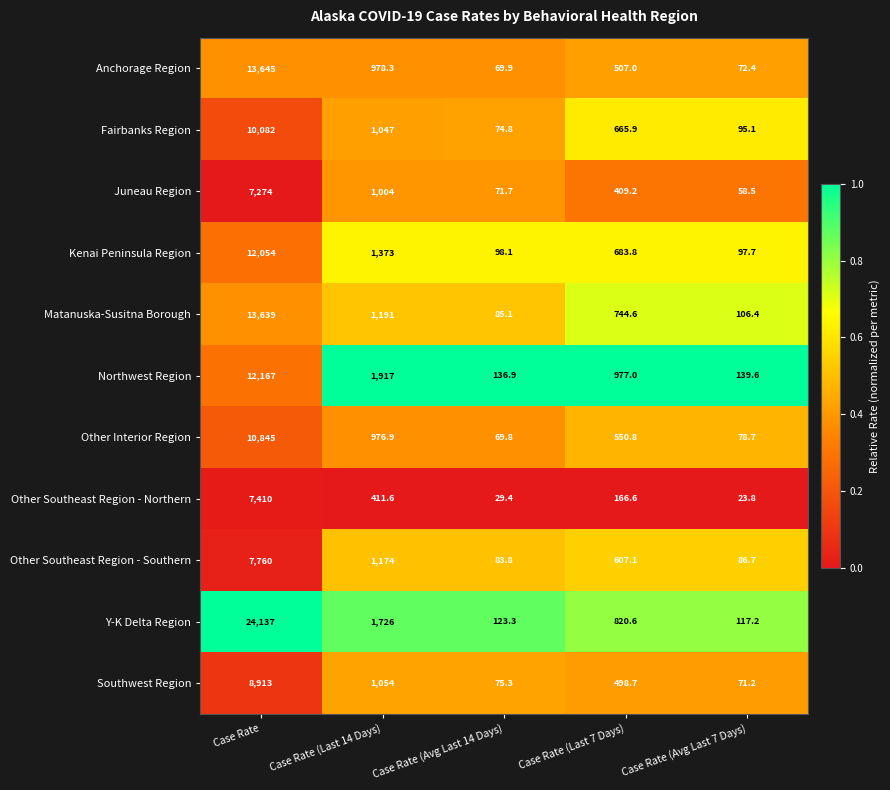

What is the sum of the Matanuska-Susitna Borough values at Case Rate (Avg Last 7 Days) and Case Rate?

13745.4